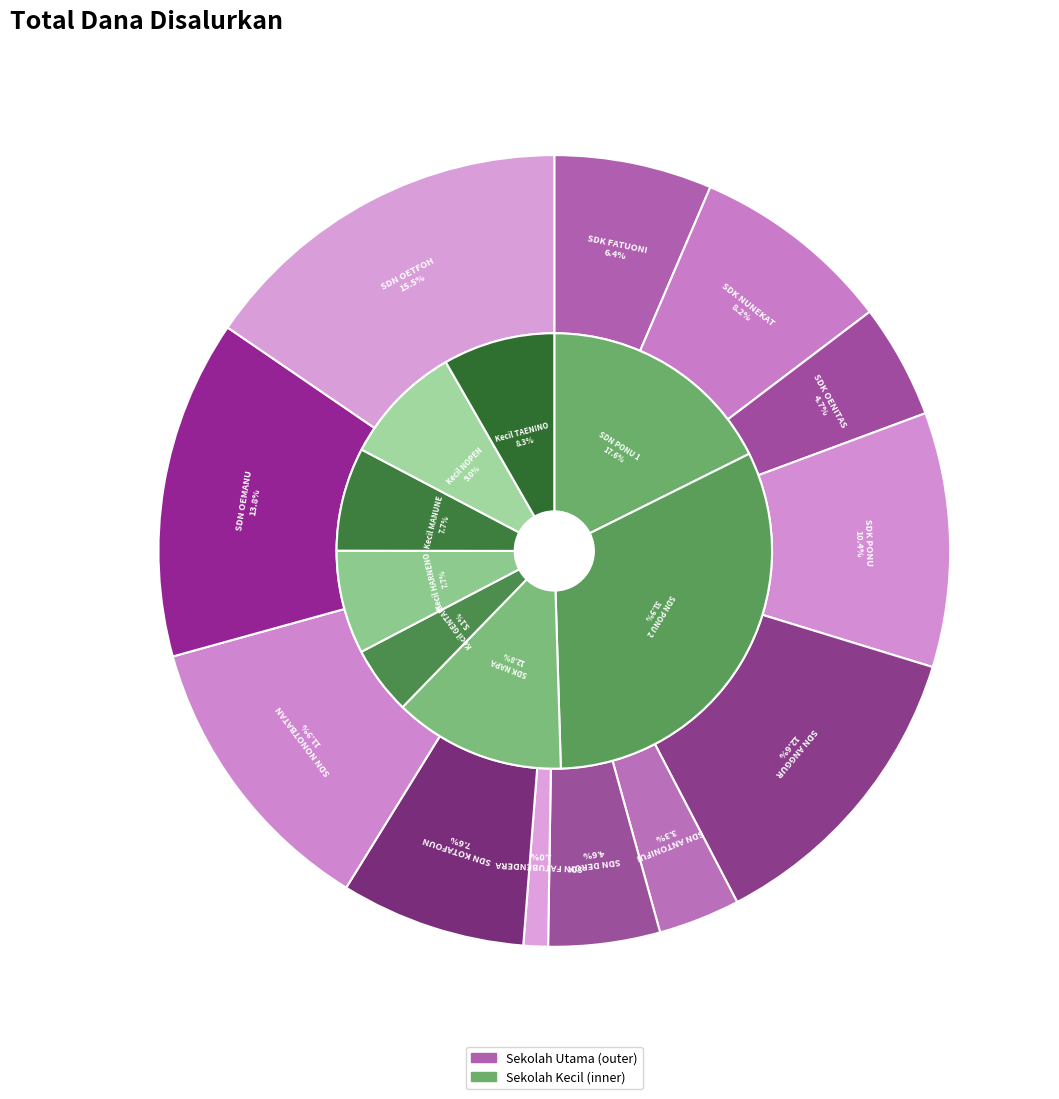

What percentage is the SD KATOLIK NUNEKAT slice, to the nearest percent?

8%